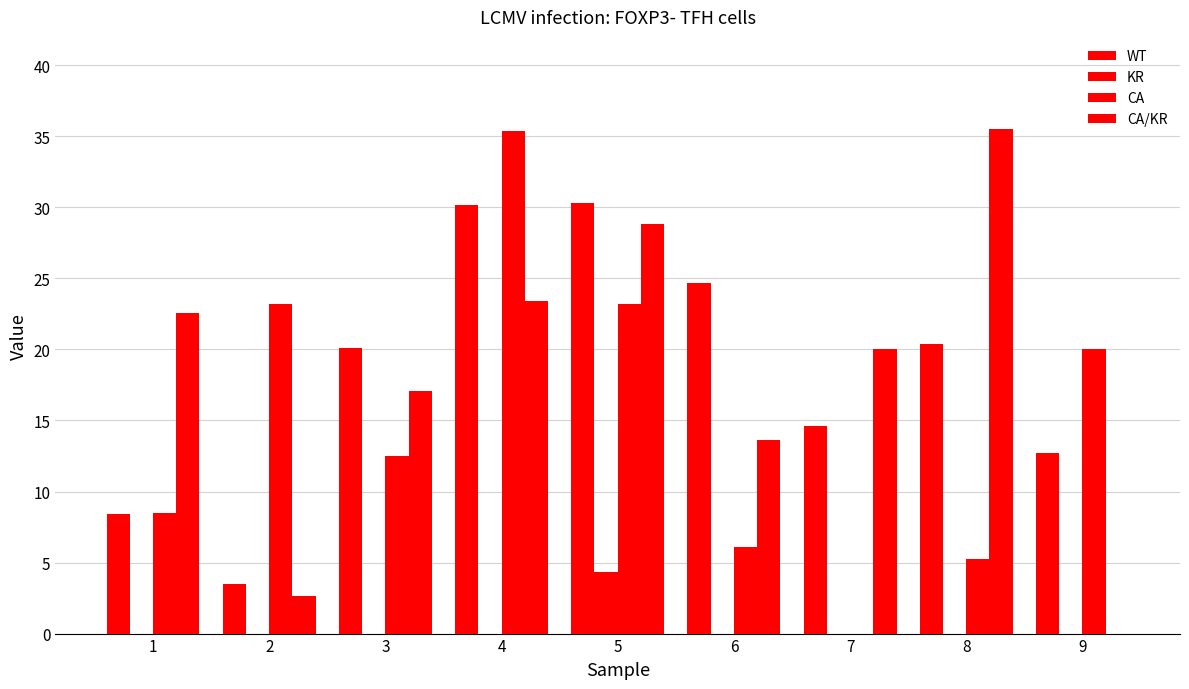

Are the bars horizontal?

No